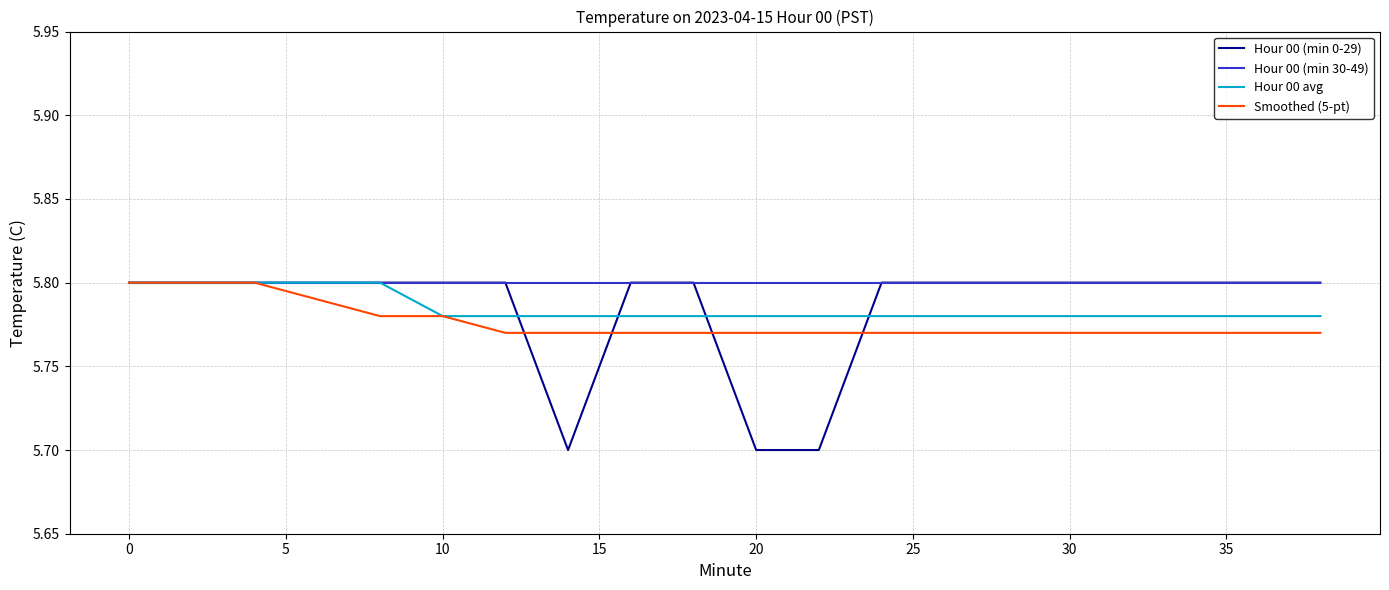

Which series has the largest total across all categories?

Hour 00 (min 30-49)